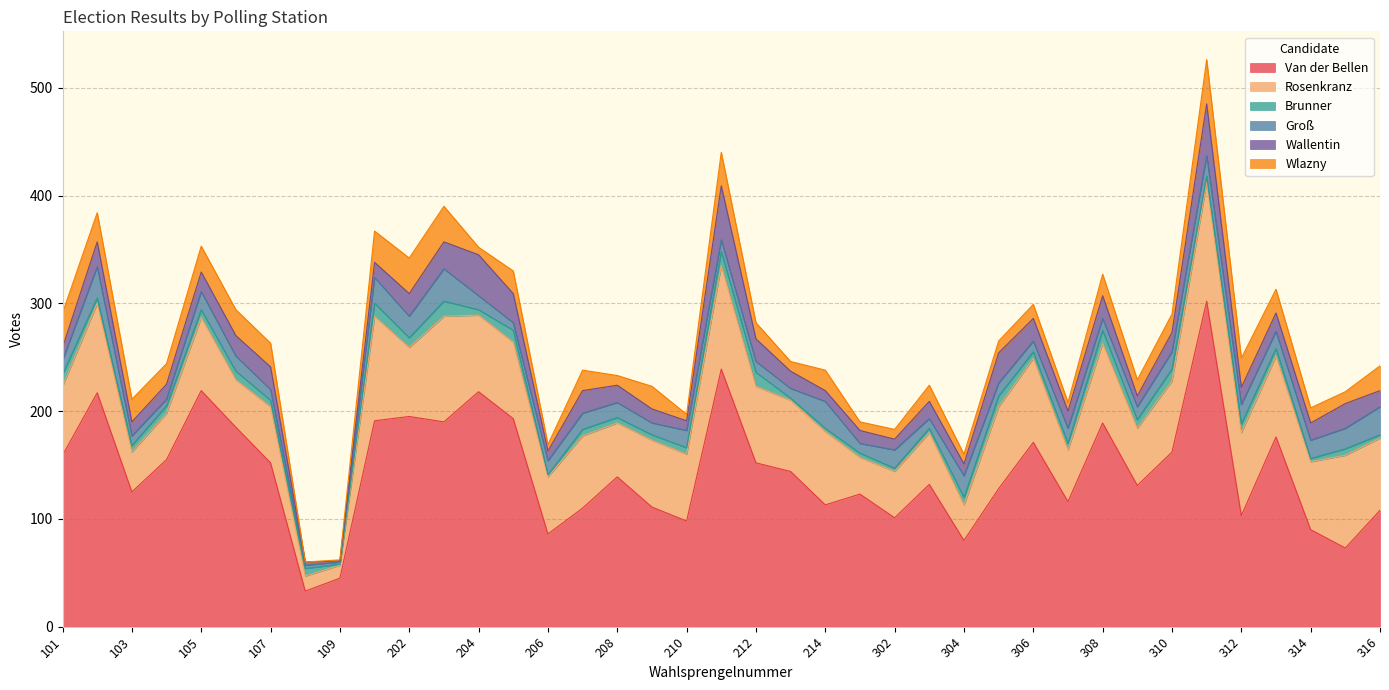

Which series has the widest spread of values?

Van der Bellen